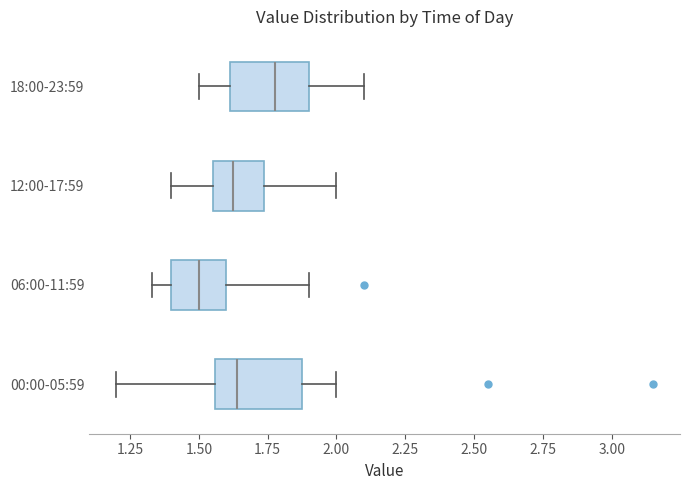

Reading bottom to top, read every box against the x-axis: the position of its median line, the range the box covers, and the ends of its whiskers. The values are not printed on the chart, so give them approximately, as read against the axis.

00:00-05:59: median 1.65, box 1.55 to 1.90, whiskers 1.20 to 2.00
06:00-11:59: median 1.50, box 1.40 to 1.60, whiskers 1.35 to 1.90
12:00-17:59: median 1.65, box 1.55 to 1.75, whiskers 1.40 to 2.00
18:00-23:59: median 1.80, box 1.60 to 1.90, whiskers 1.50 to 2.10